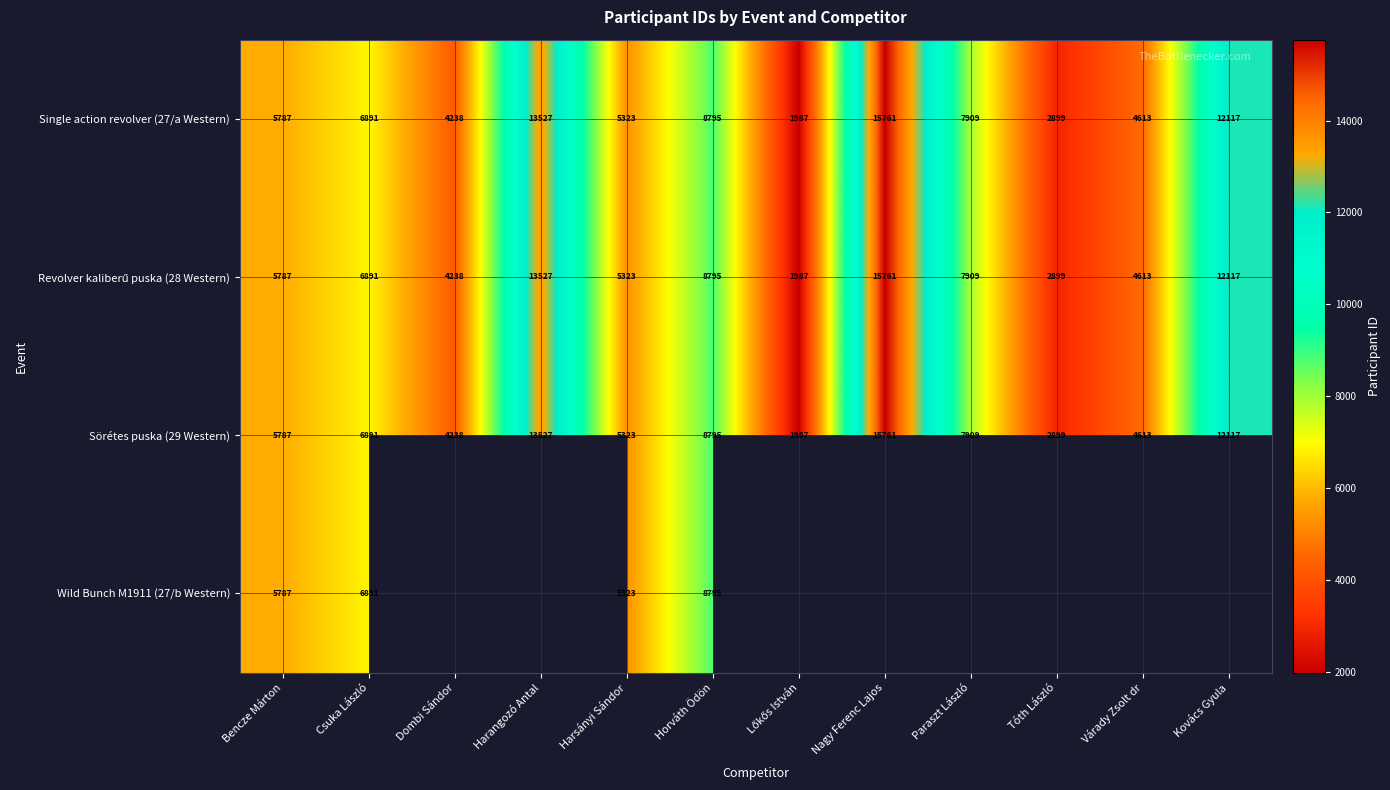

At which label does Sörétes puska (29 Western) reach its peak?

Nagy Ferenc Lajos